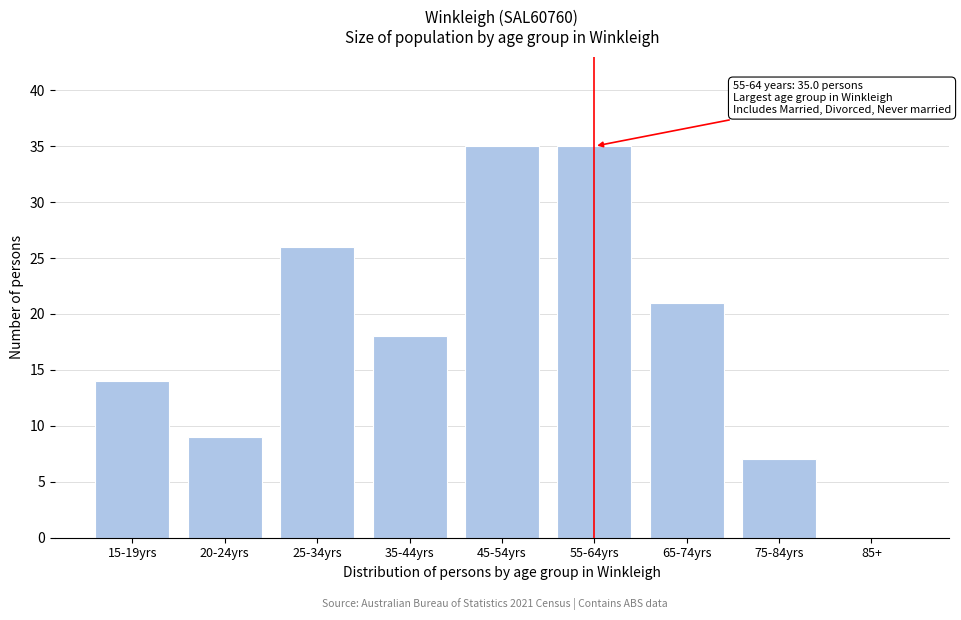

Reading left to right, extract all data points from this chart.

15-19yrs=14	20-24yrs=9	25-34yrs=26	35-44yrs=18	45-54yrs=35	55-64yrs=35	65-74yrs=21	75-84yrs=7	85+=0